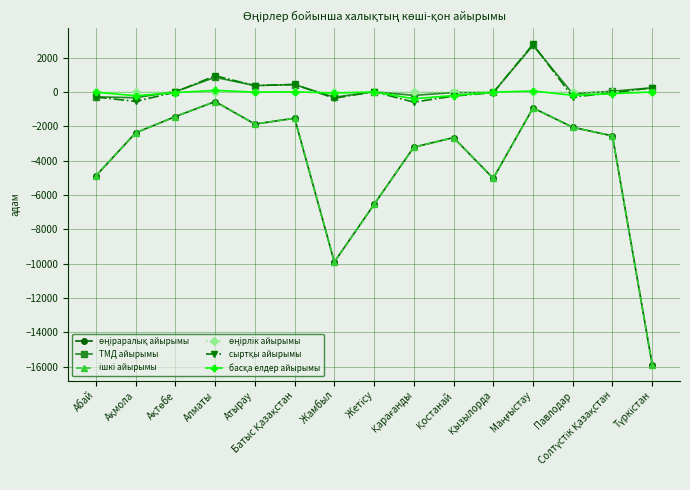

Which series has the largest range (max minus min)?

өңіраралық айырымы